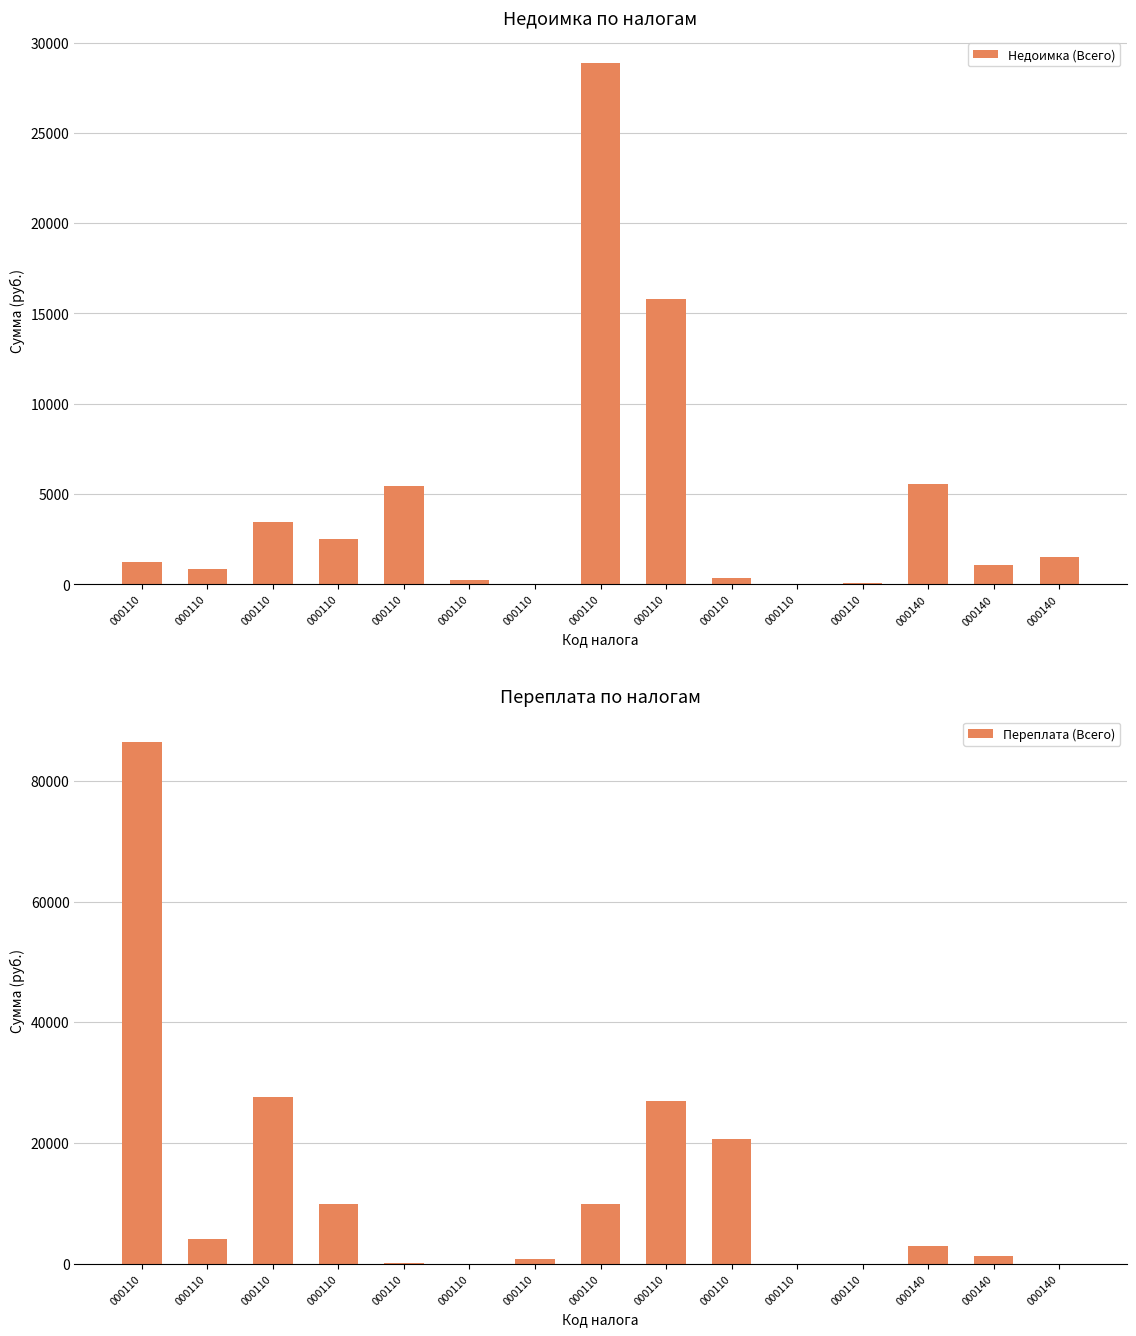

Where is Недоимка (Всего) nearest to the value 14425?

000110